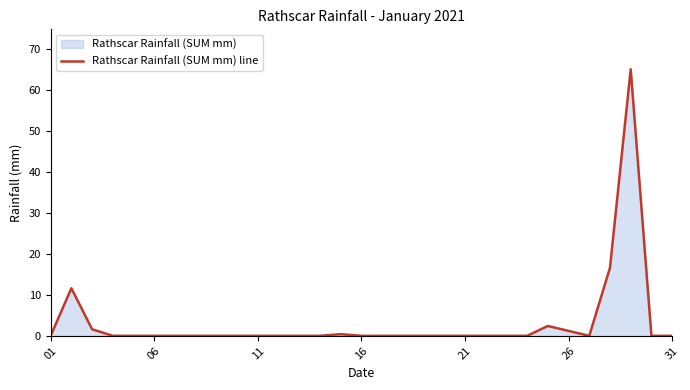

Is it true that the value at 31 is 44.9?

False